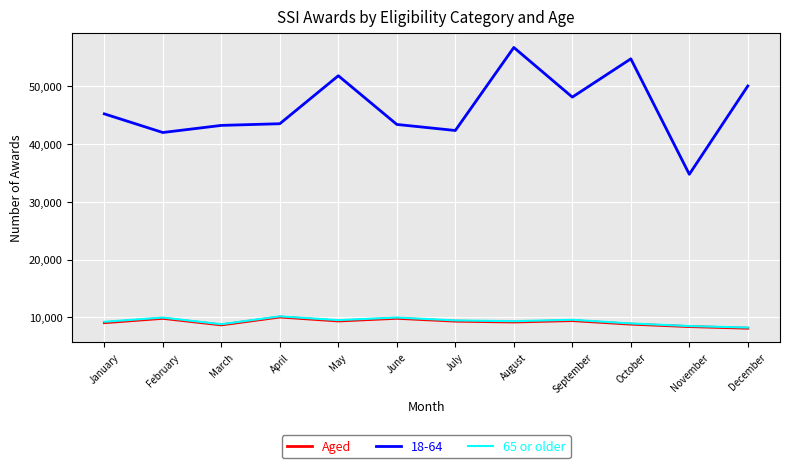

Which series has the largest range (max minus min)?

18-64